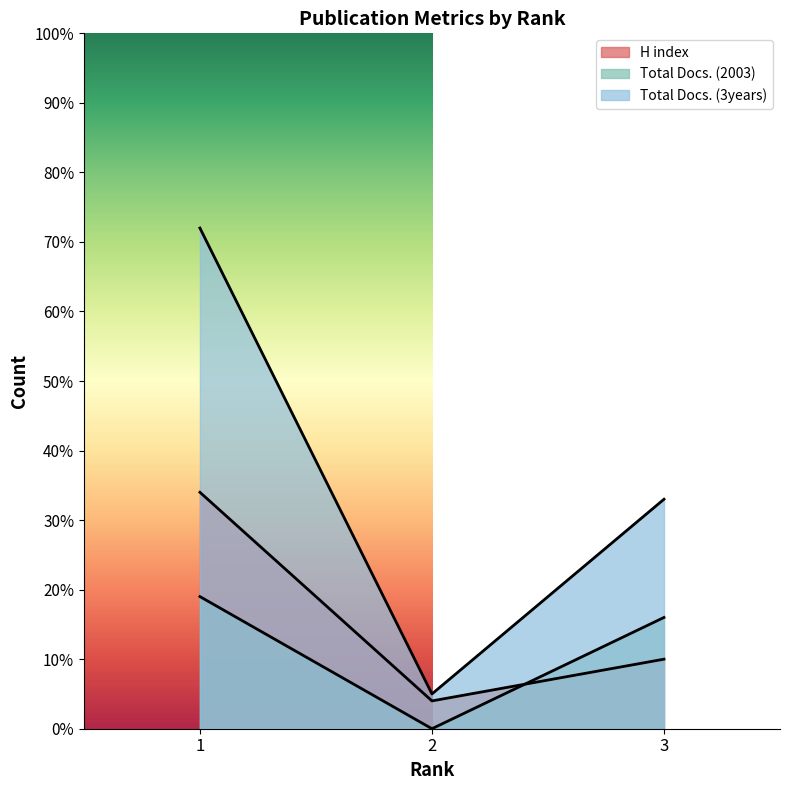

List the labels in order of Total Docs. (3years) value, largest first.

1, 3, 2